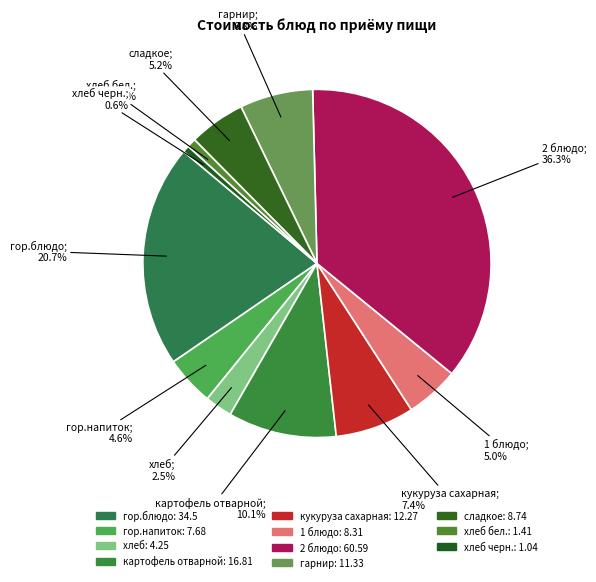

How many slices are in this pie chart?

11